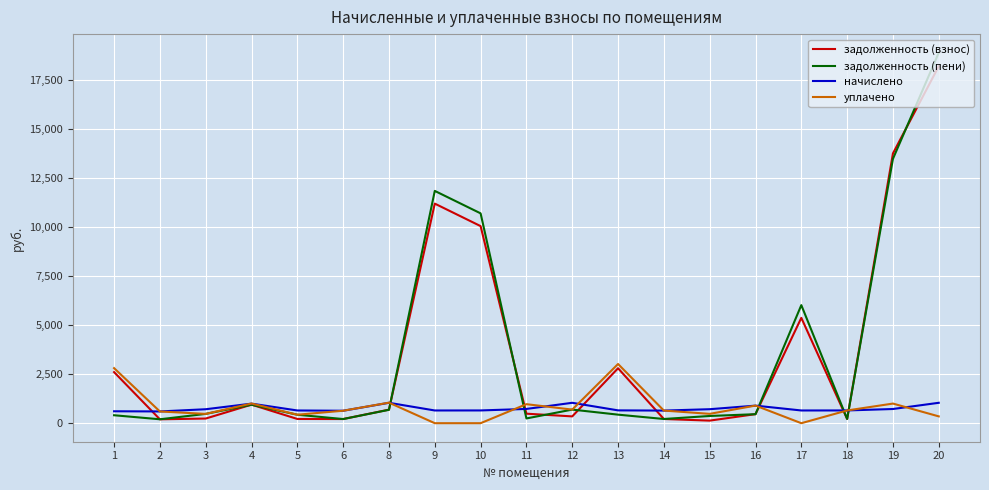

Which series has the largest range (max minus min)?

задолженность (пени)